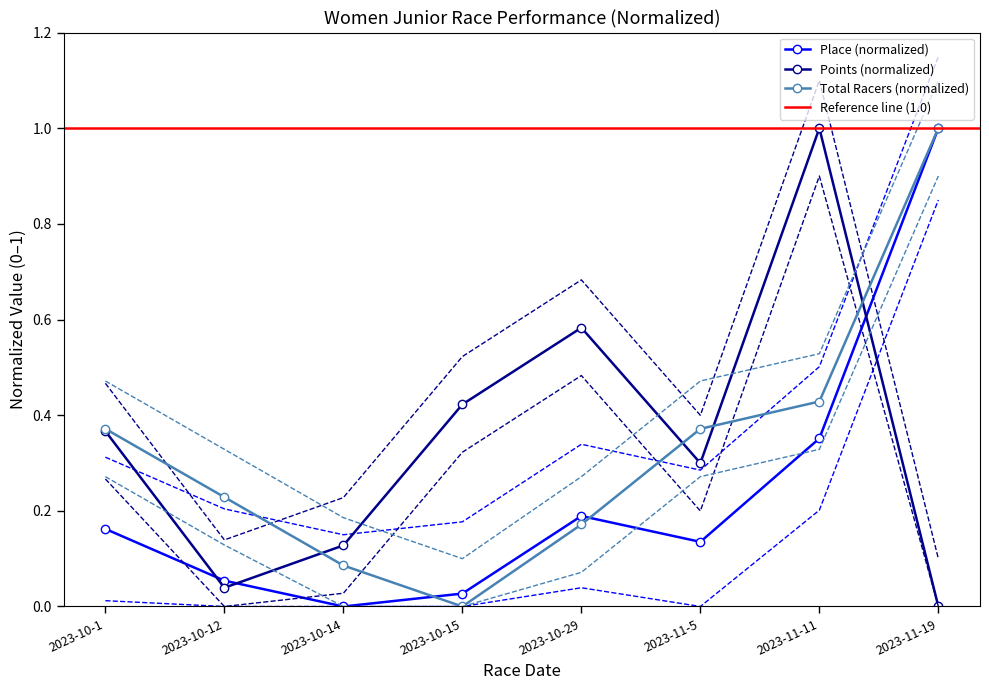

Which category has the highest value in the Place (normalized) series?

2023-11-19